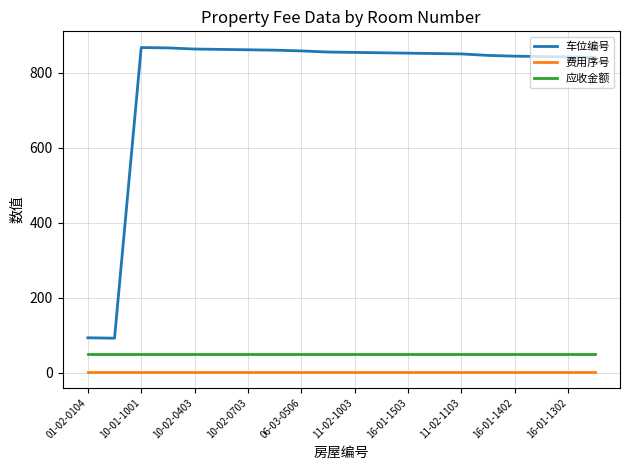

What is the maximum value shown in the chart?

867